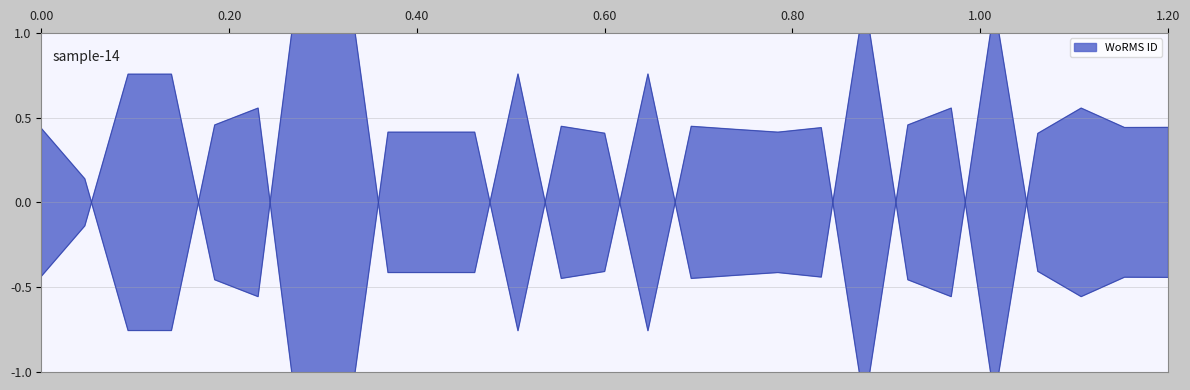

What is the difference between the second highest and minimum values?

2.0